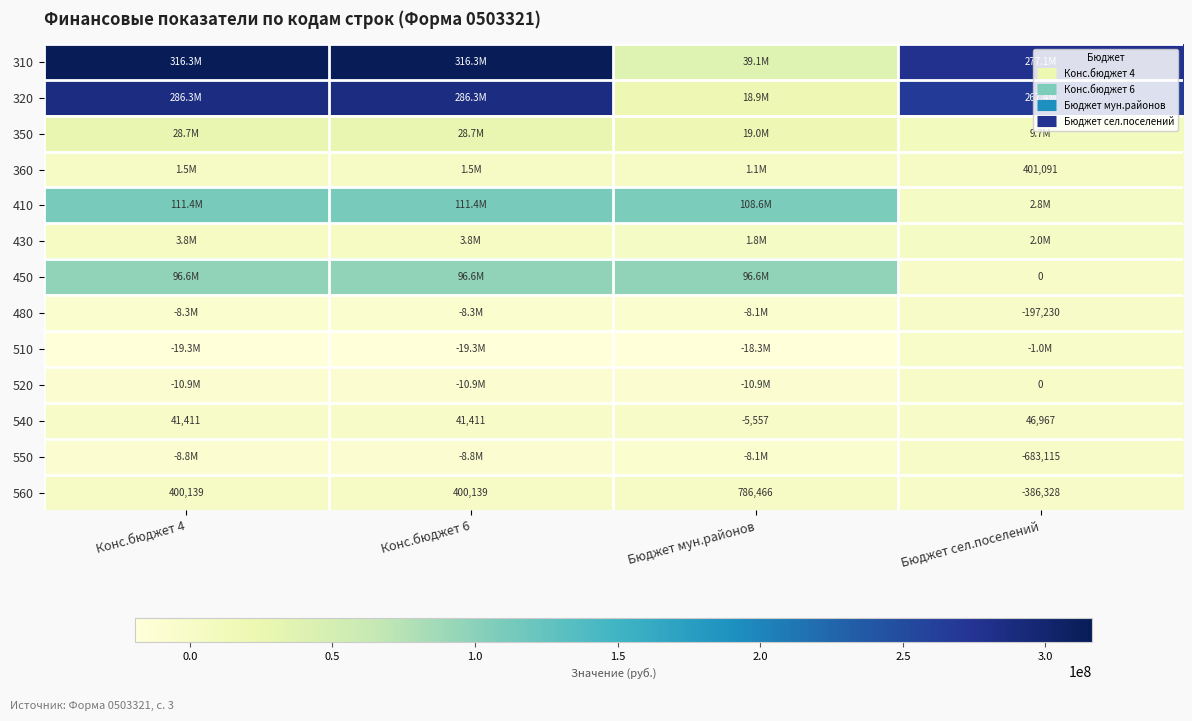

Rank the series at Конс.бюджет 4 from highest to lowest value.

310, 320, 410, 450, 350, 430, 360, 560, 540, 480, 550, 520, 510